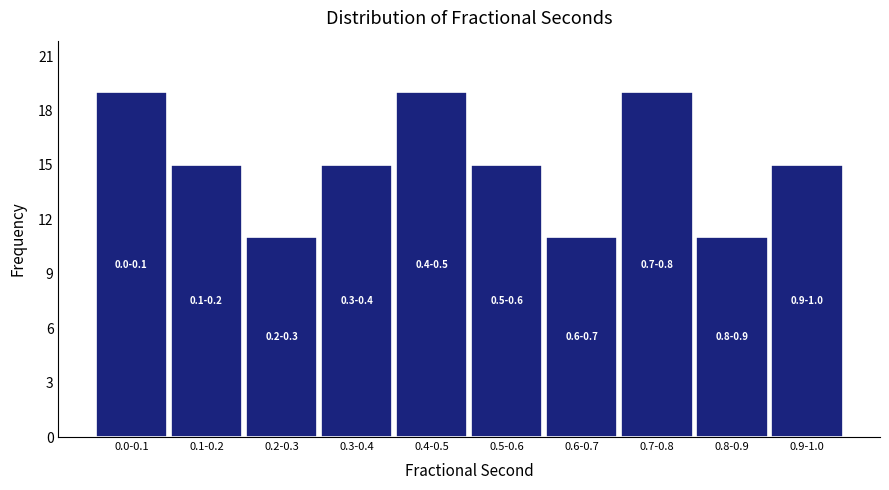

Reading left to right, transcribe all the data shown in this chart.

19	15	11	15	19	15	11	19	11	15